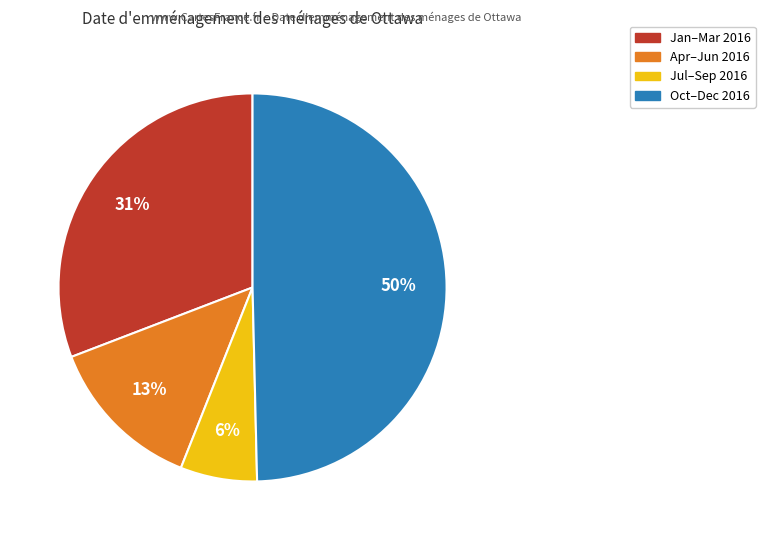

To the nearest percent, what is the average slice percentage?

25%